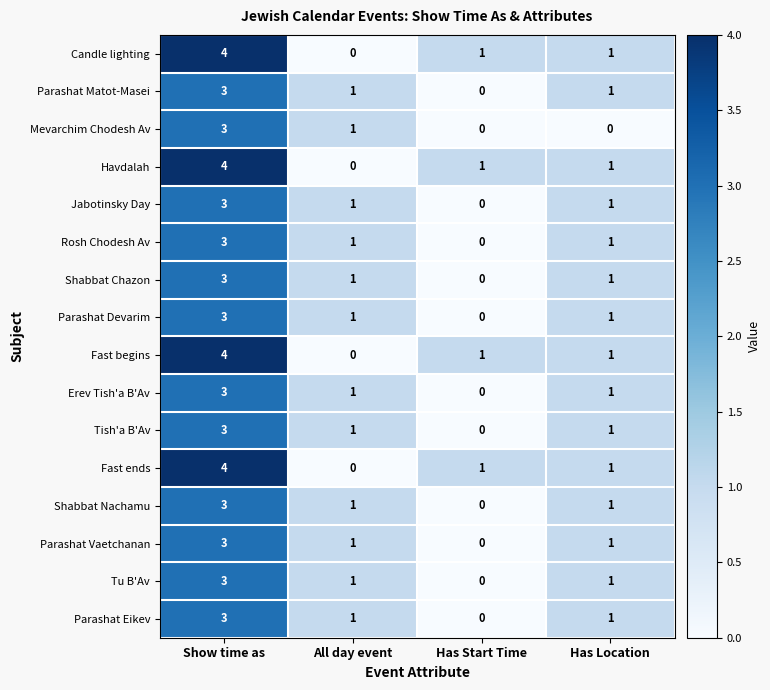

How many values in Rosh Chodesh Av are above zero?

3